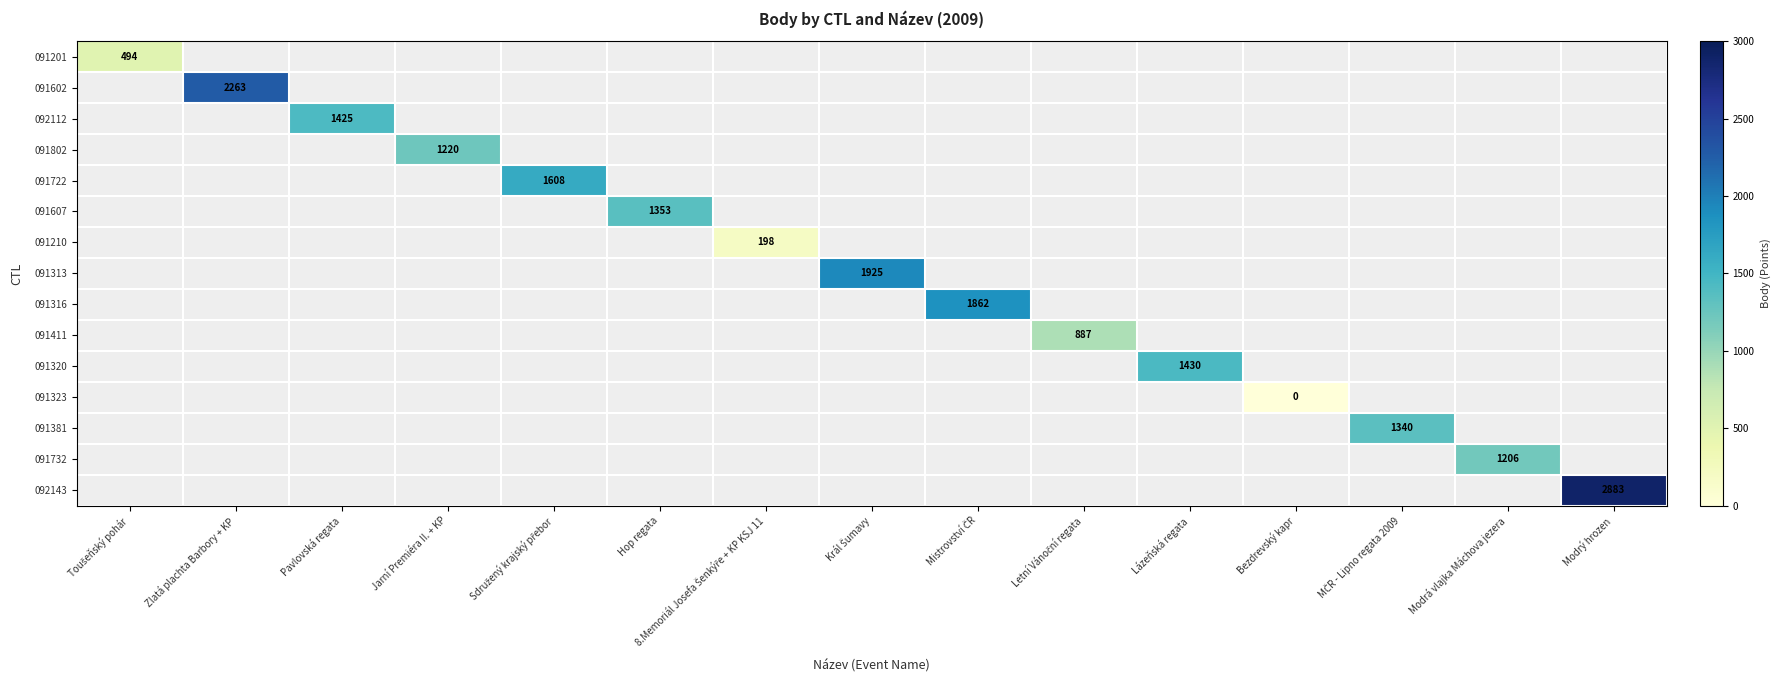

At how many categories does at least one series exceed 562?

12